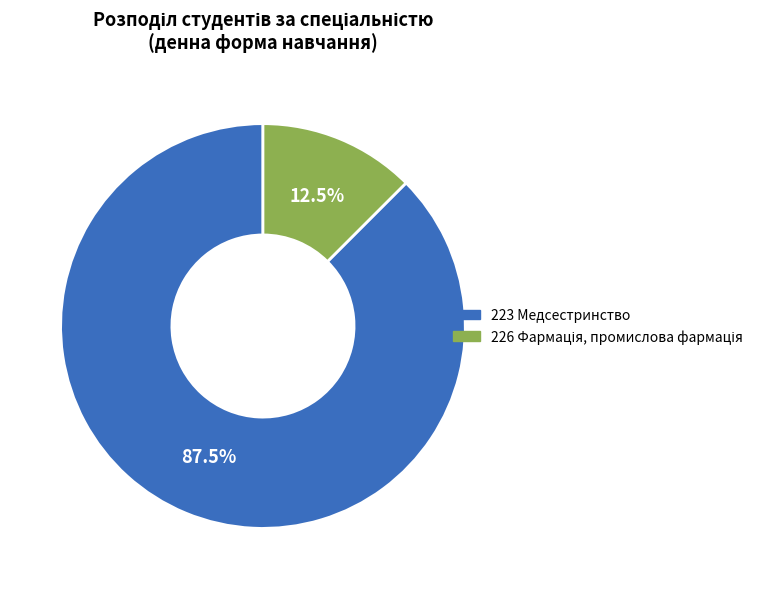

To the nearest percent, what is the difference between the largest and smallest slice percentages?

75%